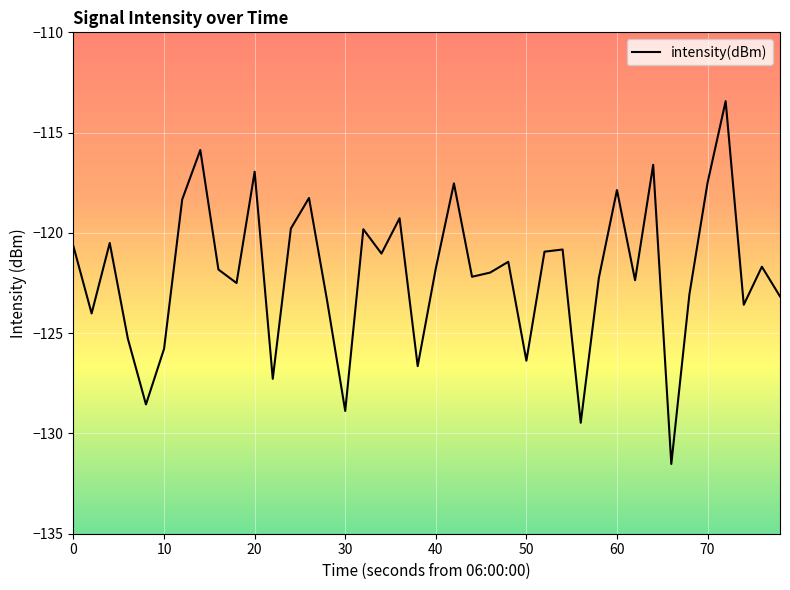

What is the difference between the maximum and minimum values?

18.1